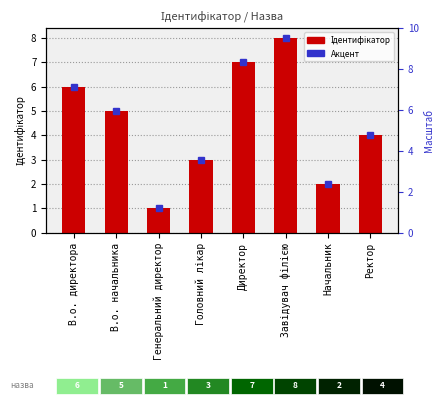

Reading right to left, list all the values displayed in this chart.

4	2	8	7	3	1	5	6